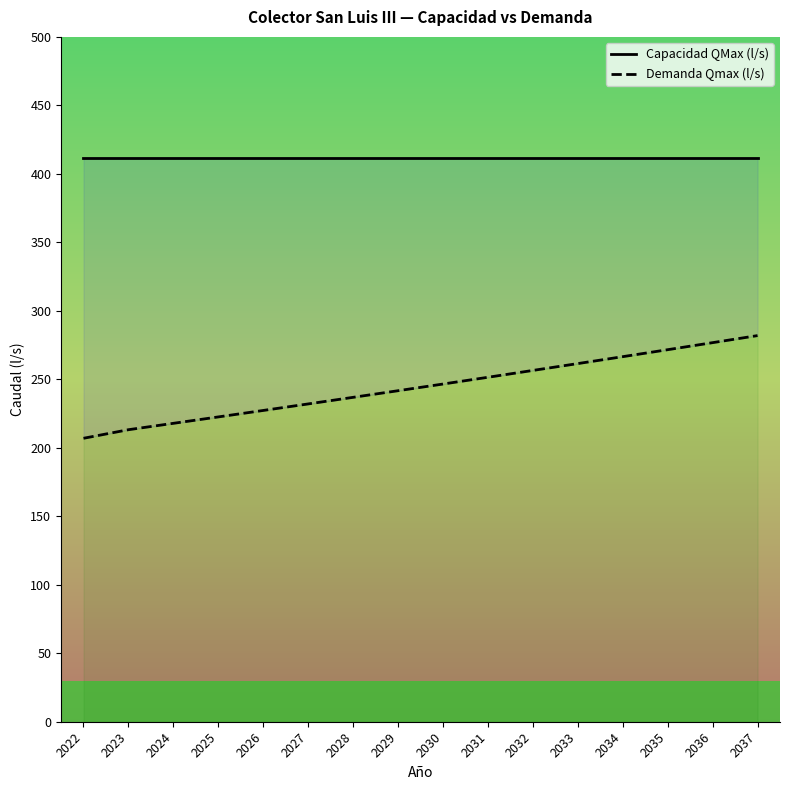

What is the value of the Demanda Qmax (l/s) point at the 2nd from the left?

213.2